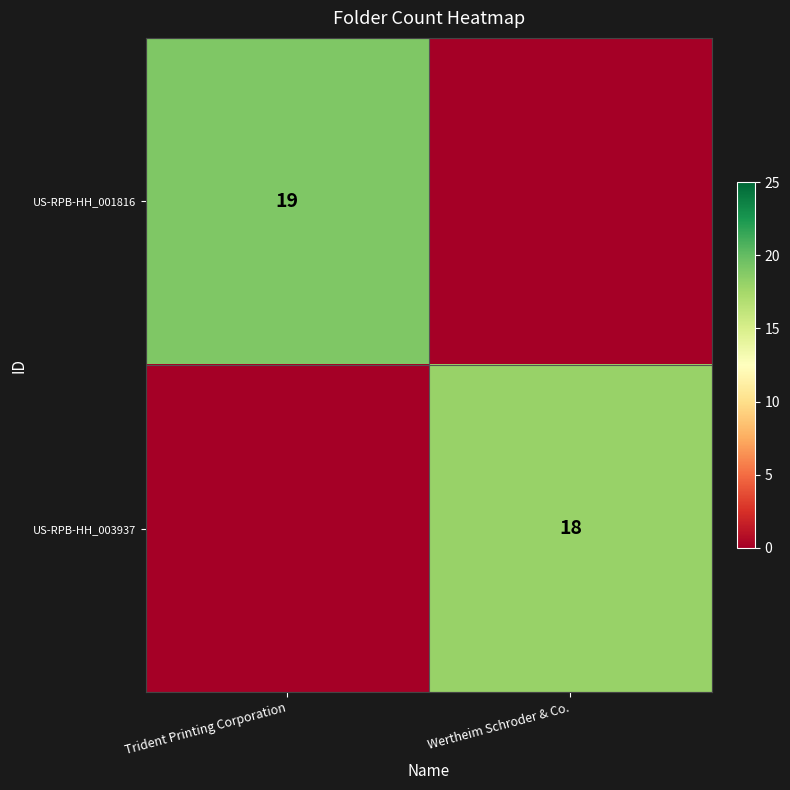

The value of US-RPB-HH_003937 at Wertheim Schroder & Co. is 18. True or false?

True